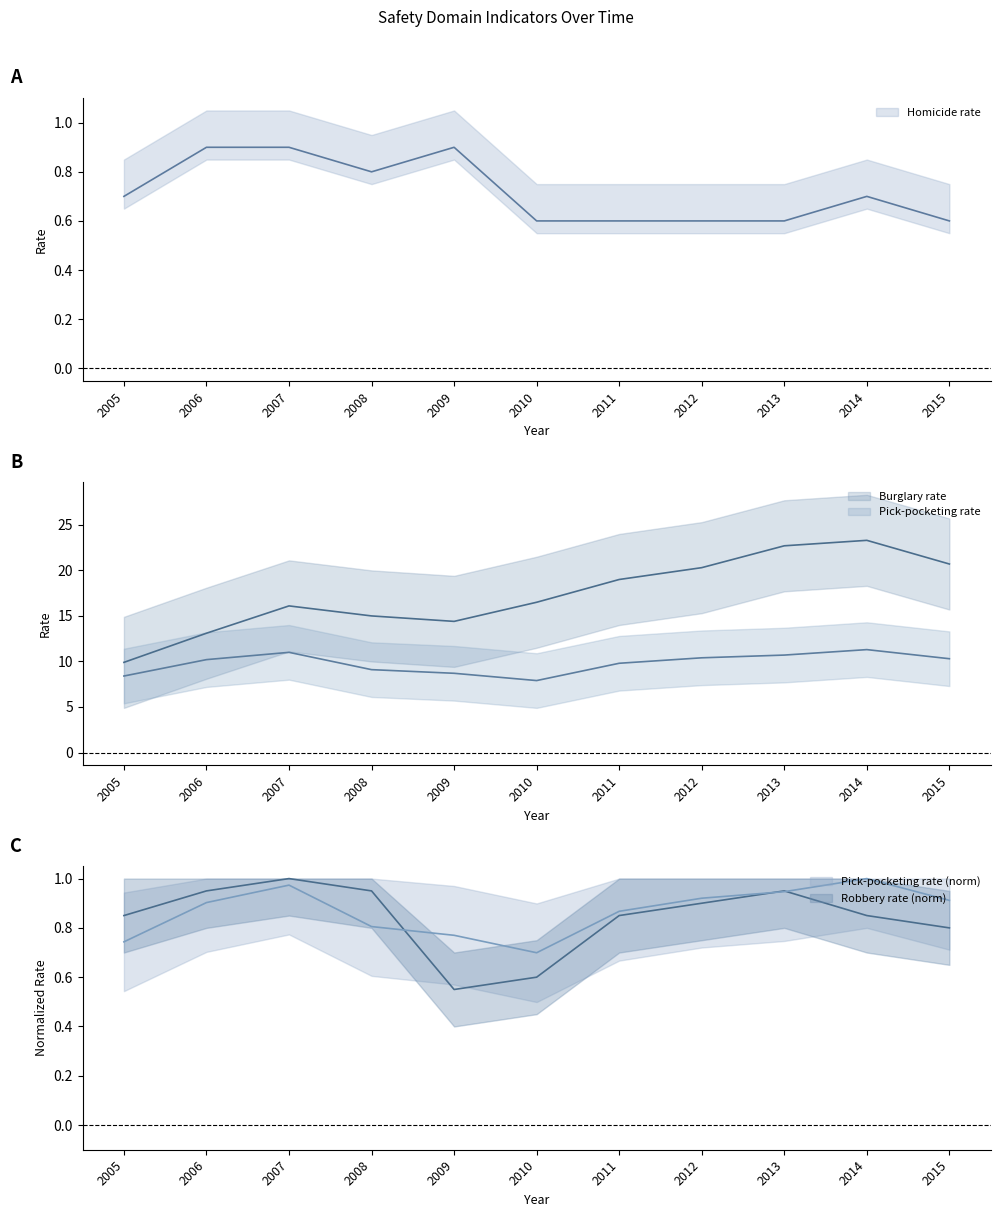

What is the sum of all Burglary rate values?

191.0